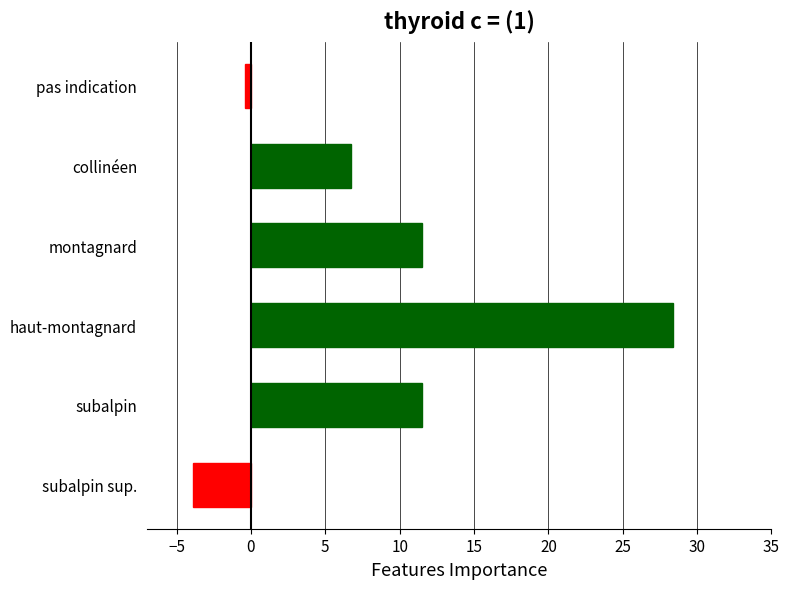

Reading bottom to top, what are all the values shown in this chart?

-3.9	11.5	28.4	11.5	6.7	-0.4